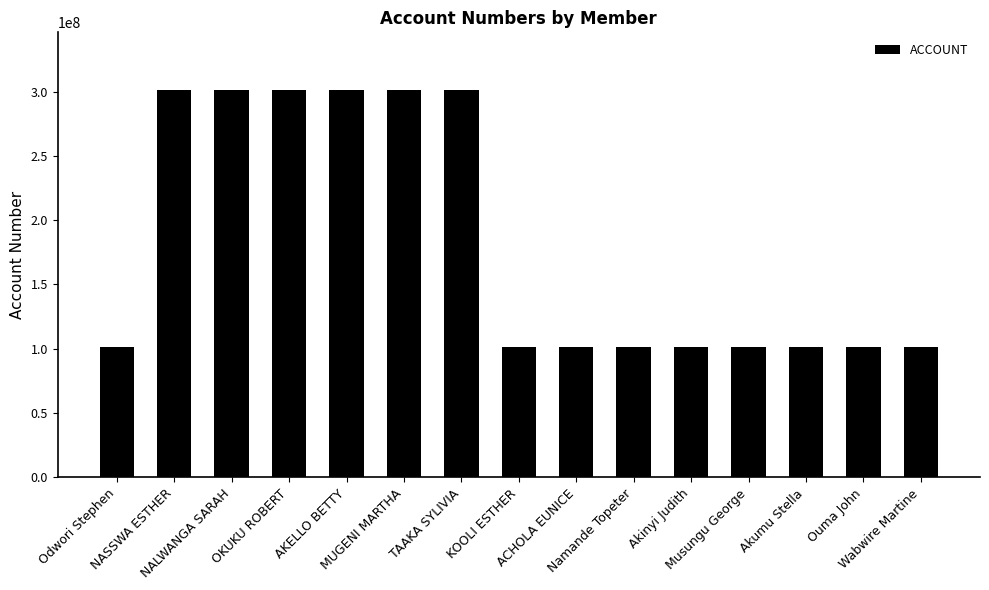

The value at ACHOLA EUNICE is 101002776. True or false?

True